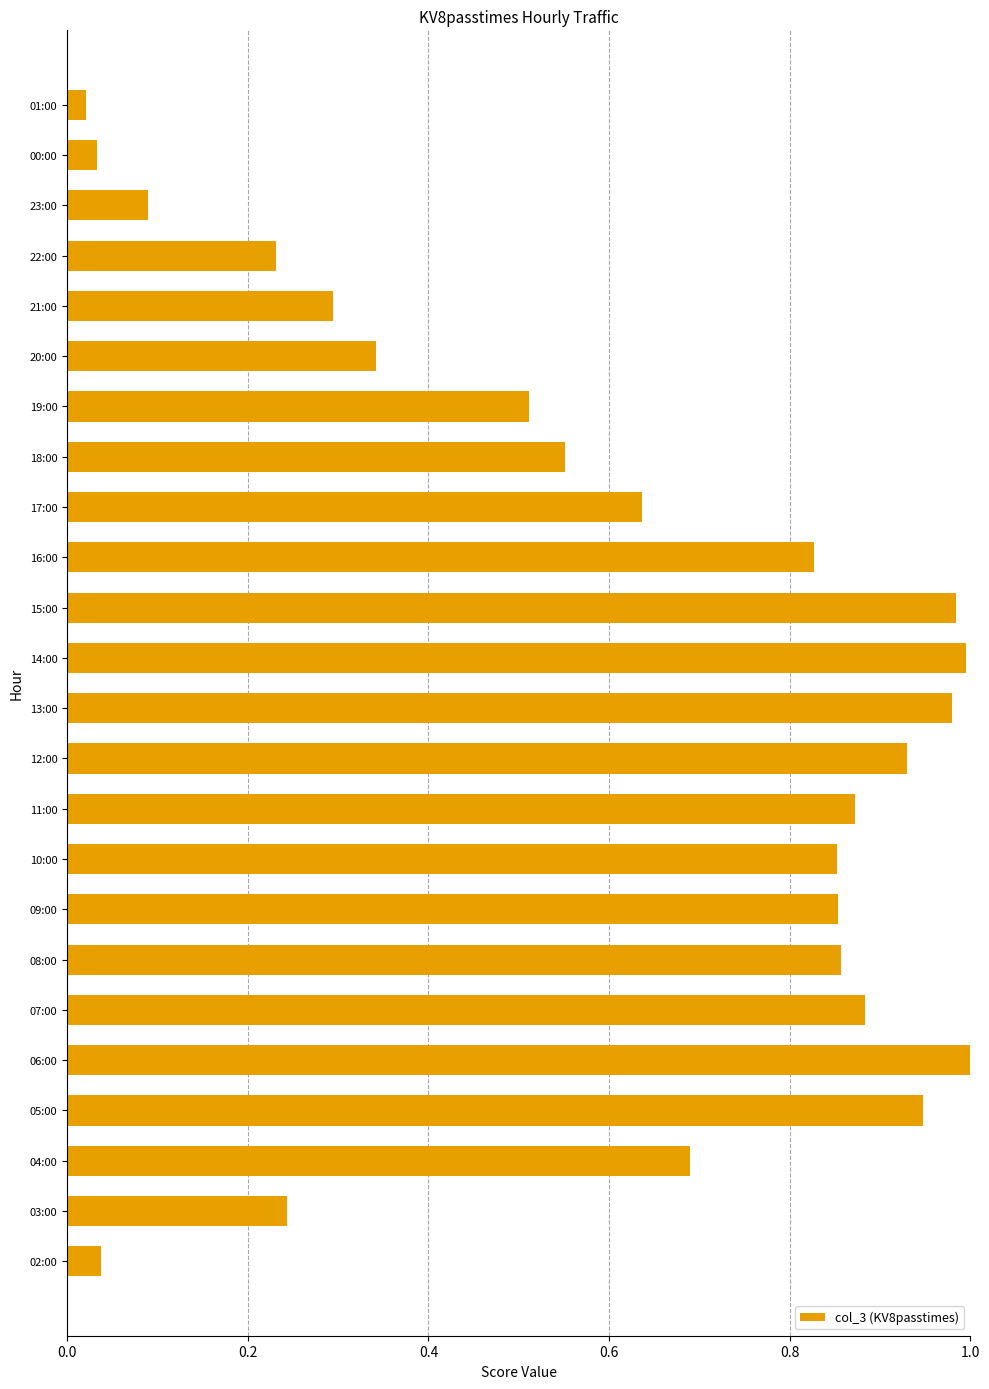

Which has a higher value, 18:00 or 09:00?

09:00